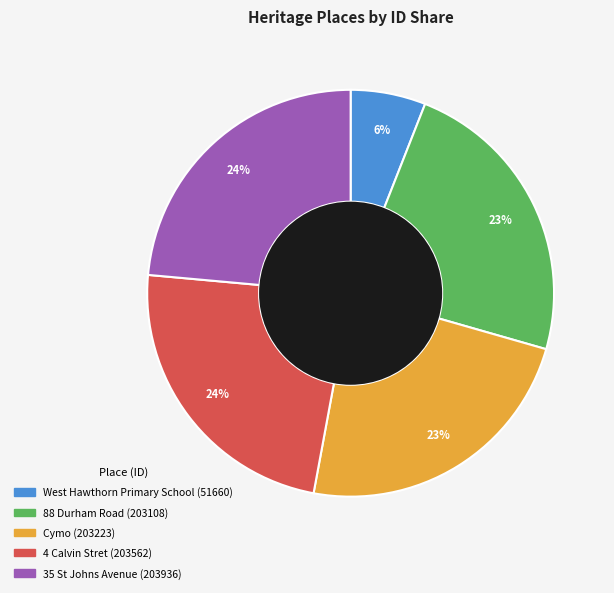

True or false: Cymo accounts for 35% of the total.

False